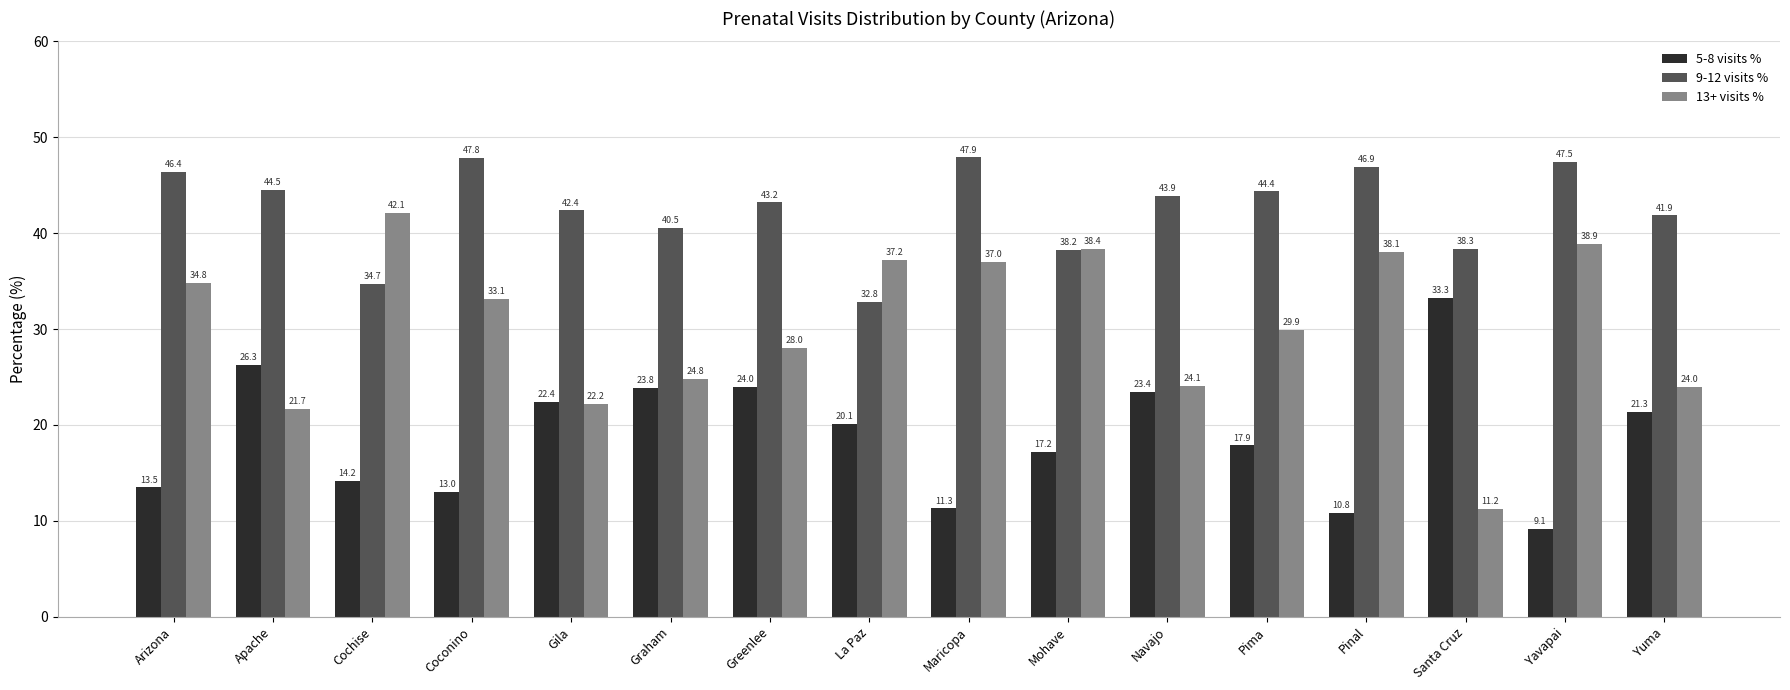

What is the smallest value displayed?

9.1